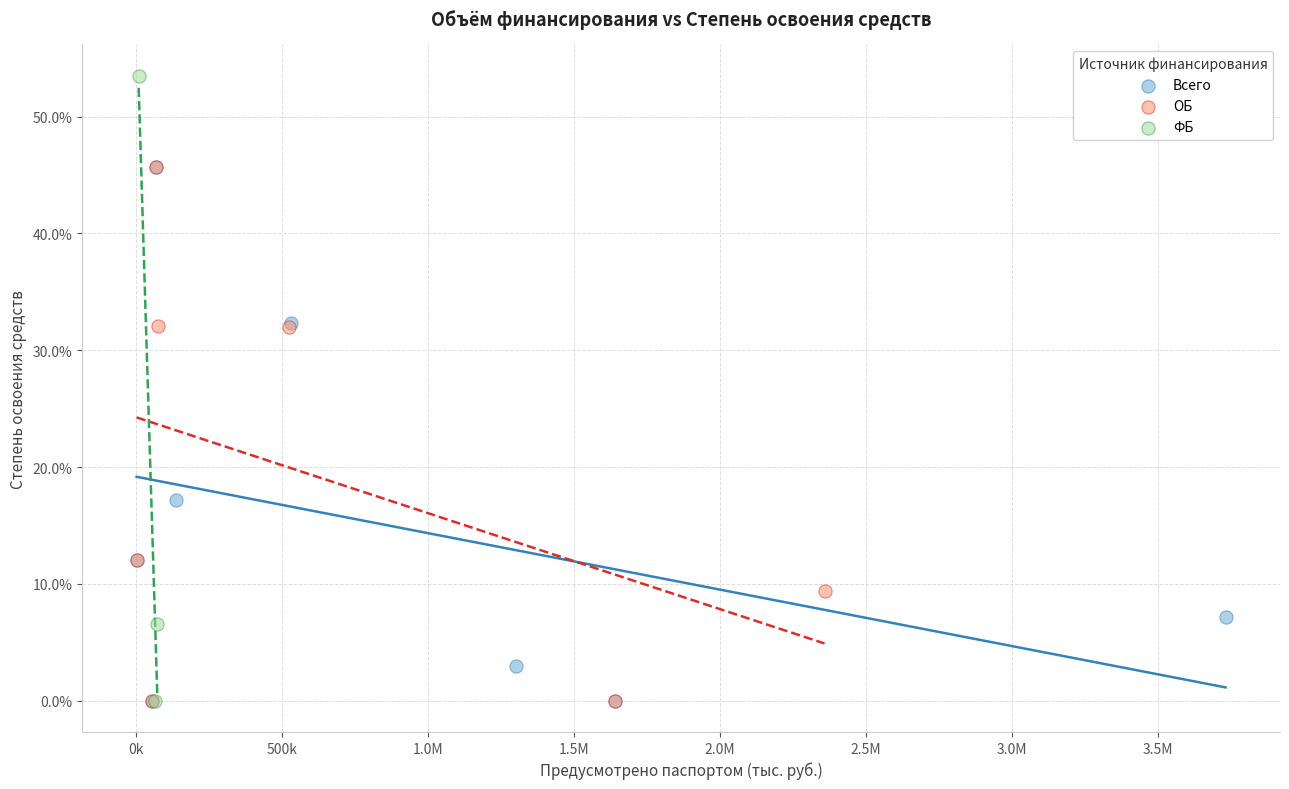

Which series reaches the maximum Y coordinate?

ФБ